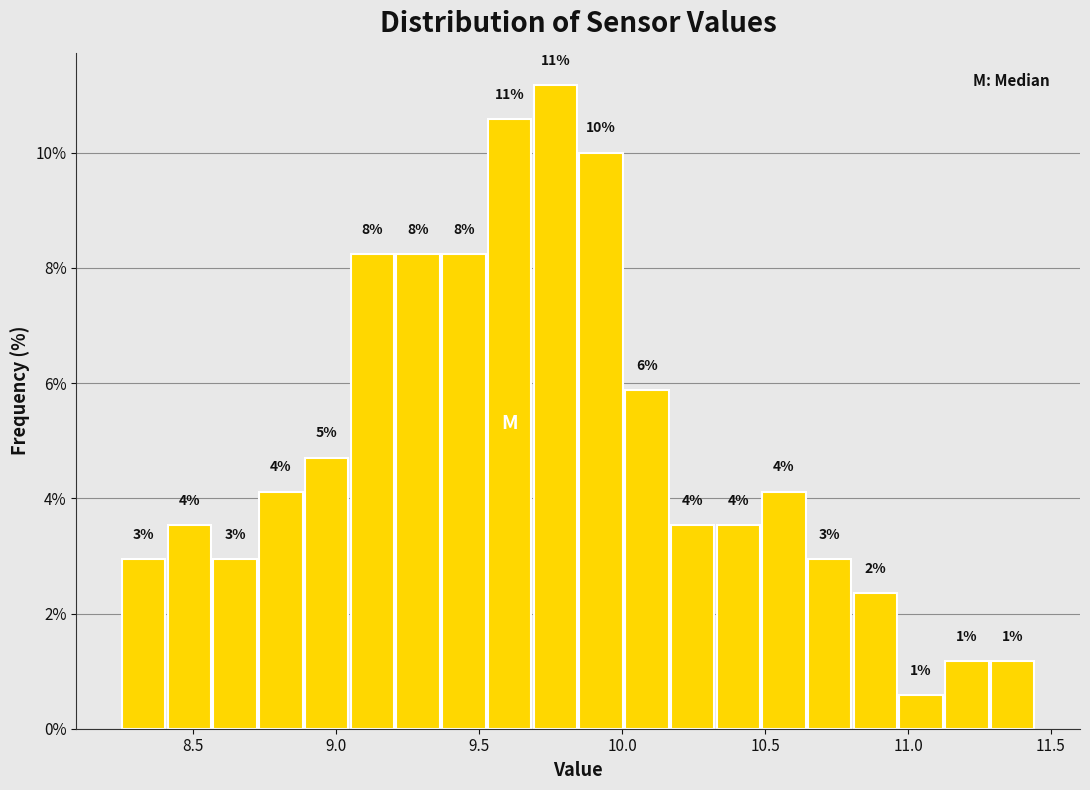

Around what value on the x-axis is the tallest bar? Give the approximate position of its centre, as read against the axis.

9.75